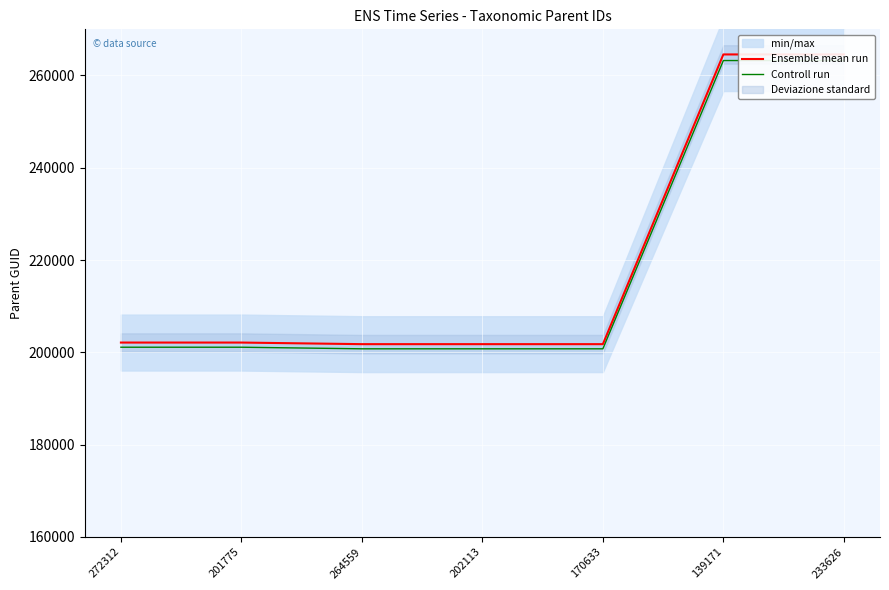

What is the greatest value displayed?

264559.0